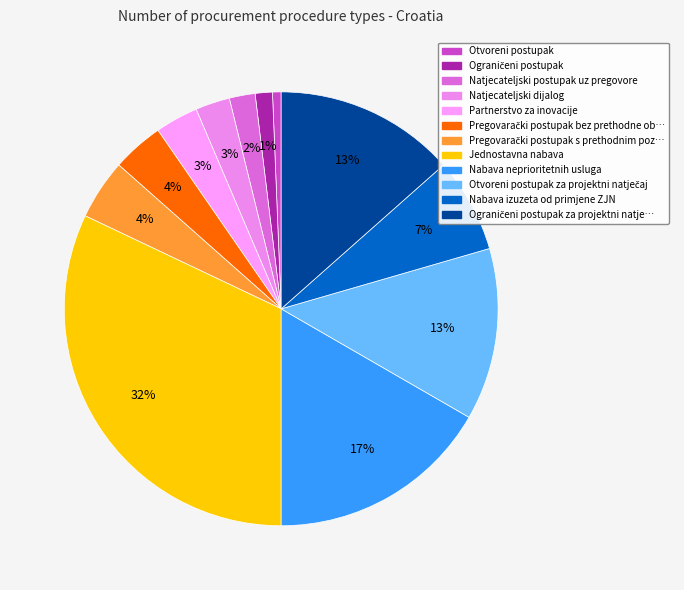

Count the number of slices in the pie.

12